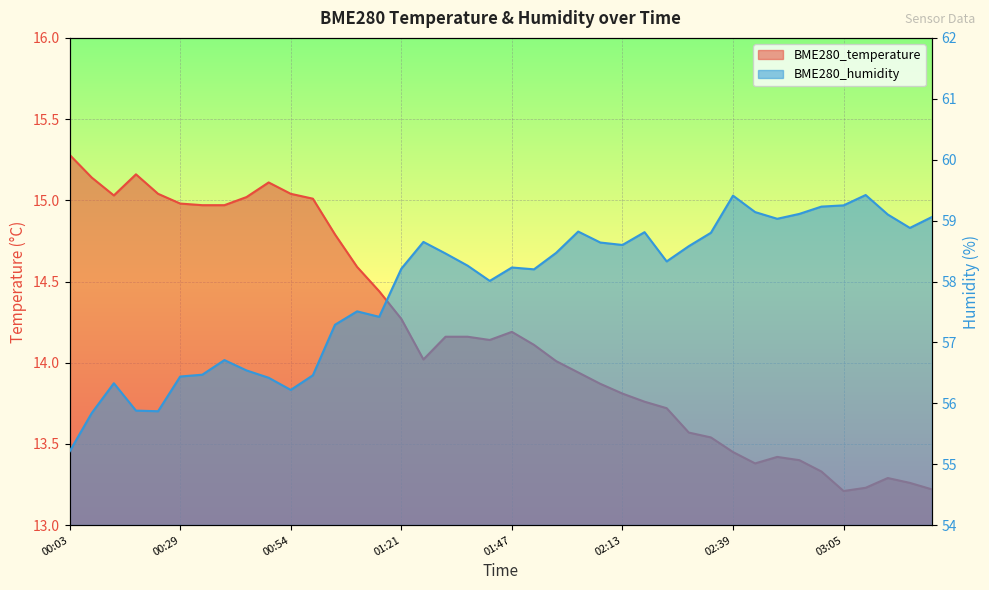

At 01:04, list the series in order from smallest to largest.

BME280_temperature, BME280_humidity